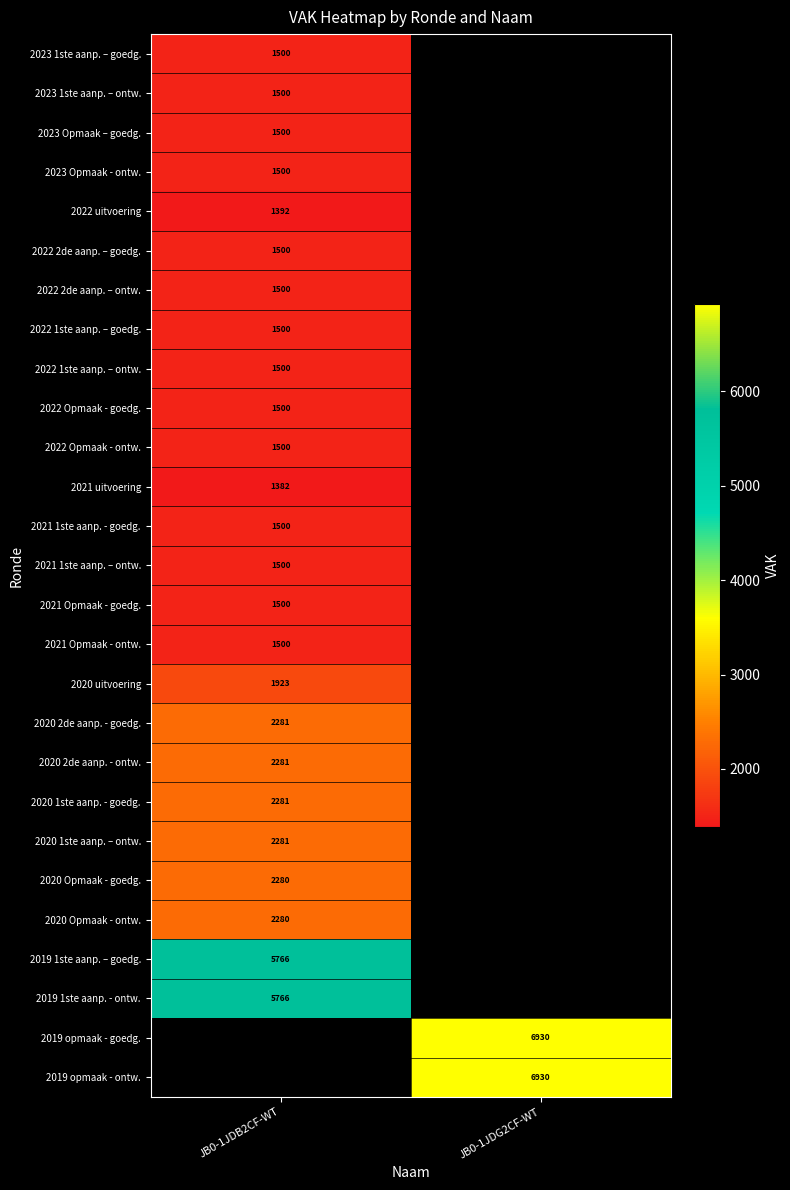

The value of 2022 Opmaak - goedg. at JB0-1JDB2CF-WT is 1500. True or false?

True